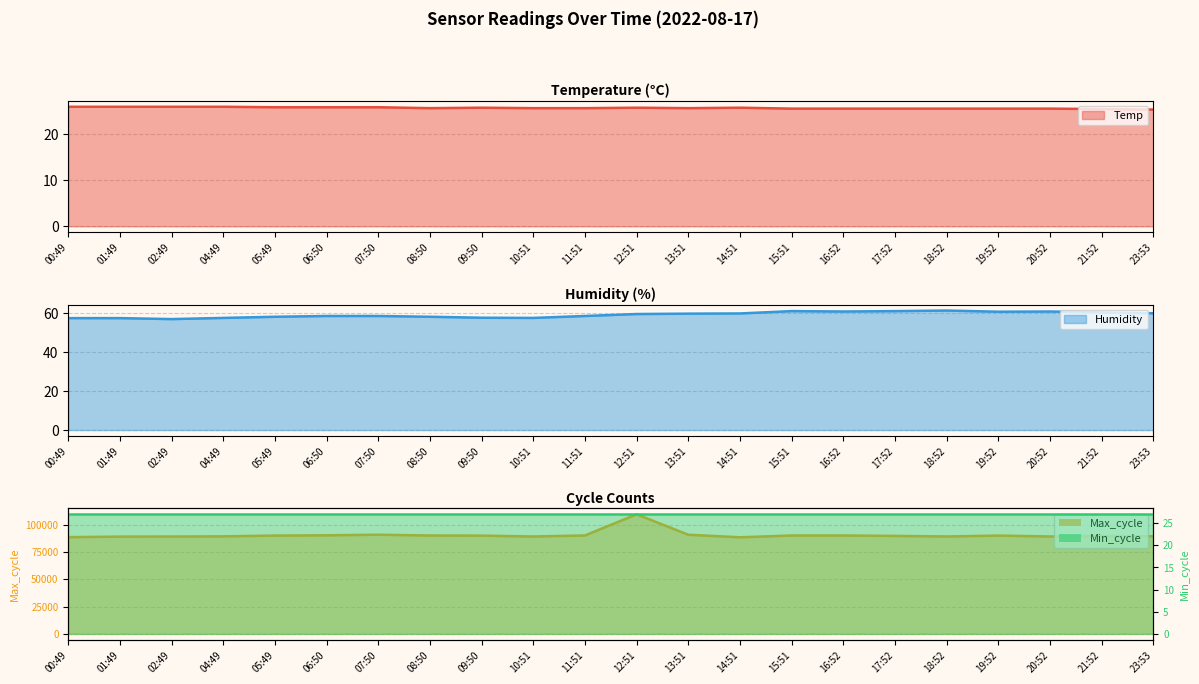

True or false: Temp has more than 0 interior local peaks.

True